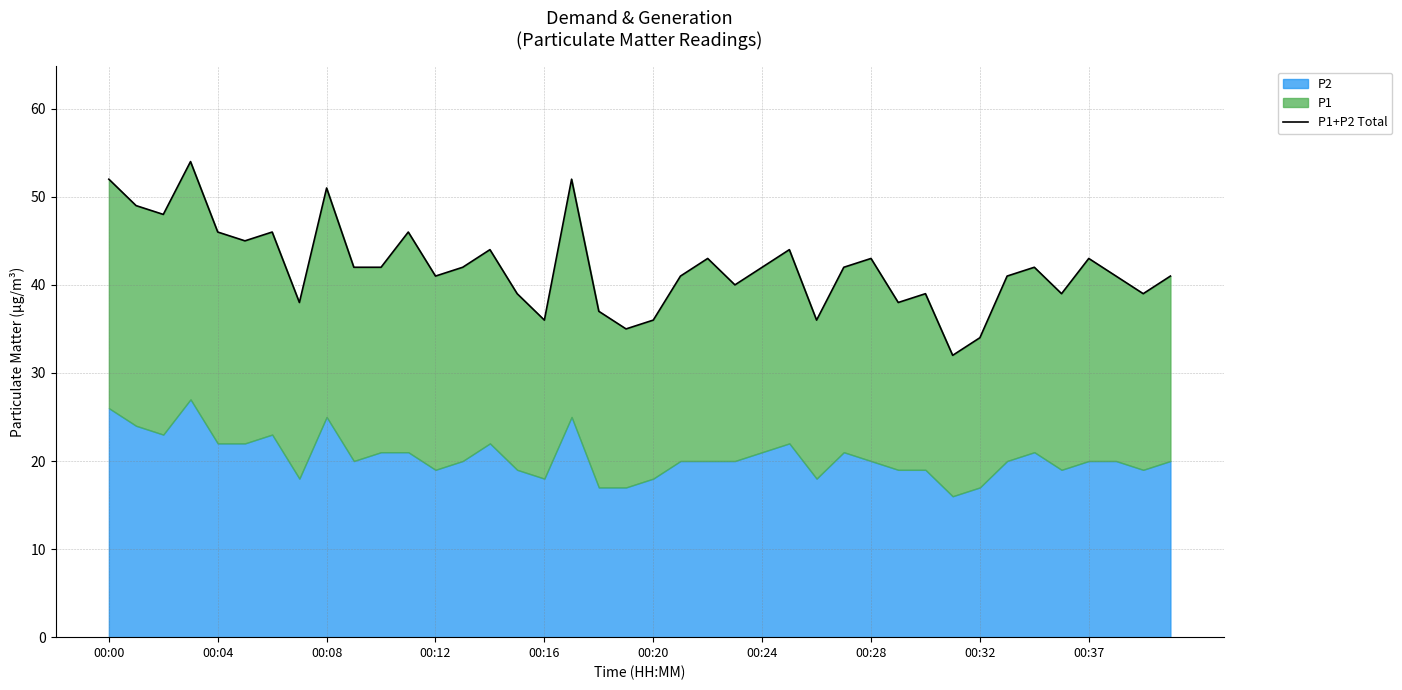

Is it true that the value at 15 is 64?

False